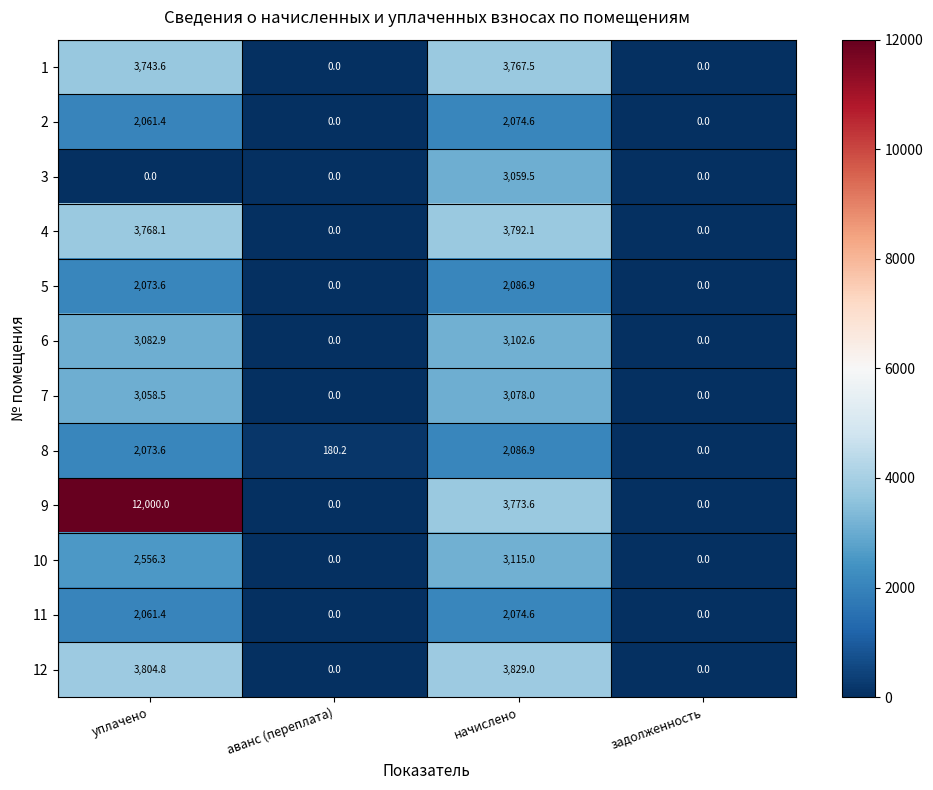

What is the difference between the 8 values at задолженность and уплачено?

2073.6